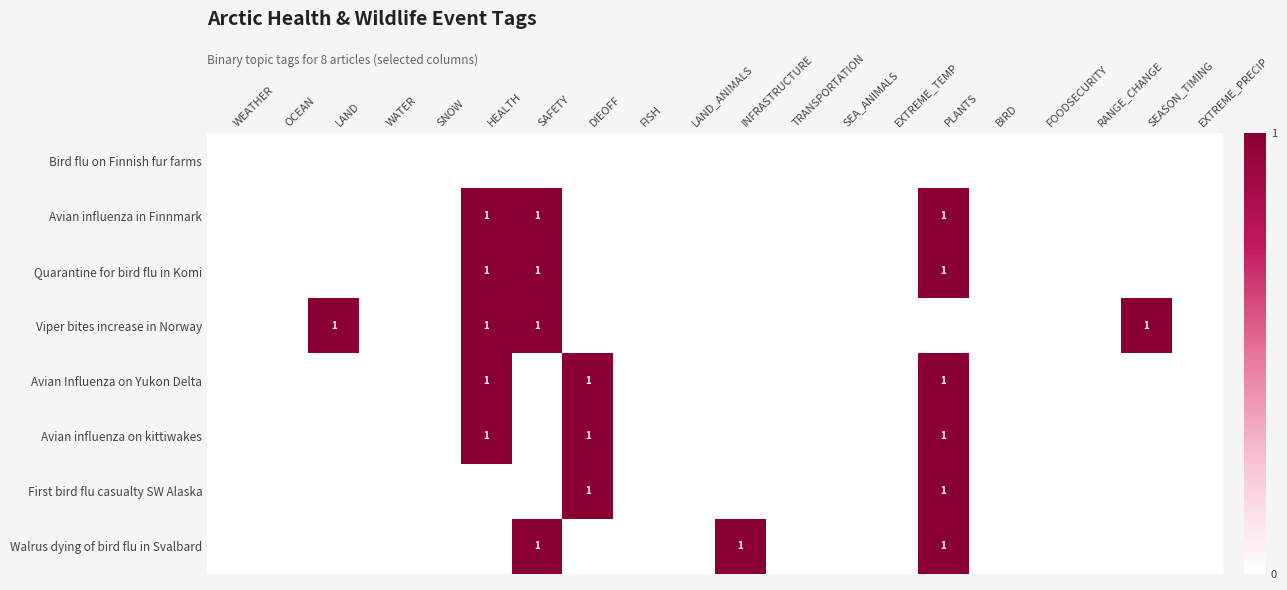

The value of Avian influenza on kittiwakes at DIEOFF is 1. True or false?

True